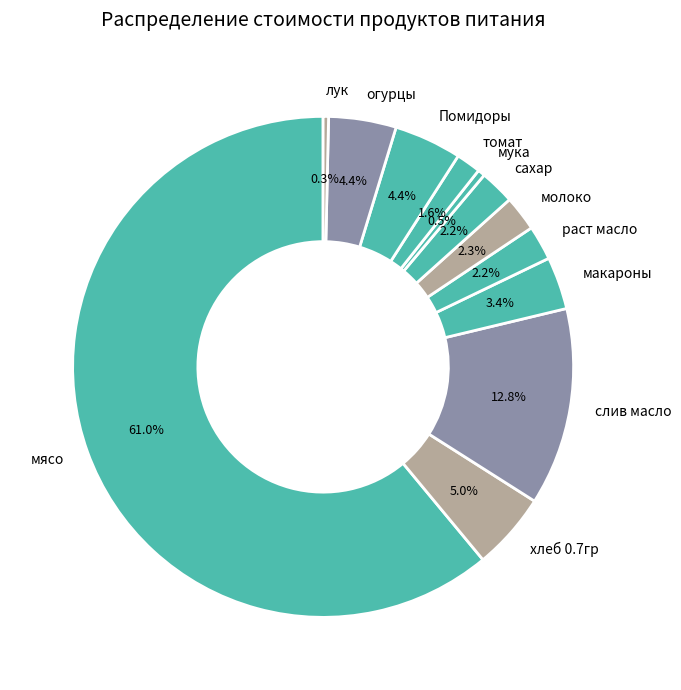

Does мясо account for over 50% of the chart?

Yes